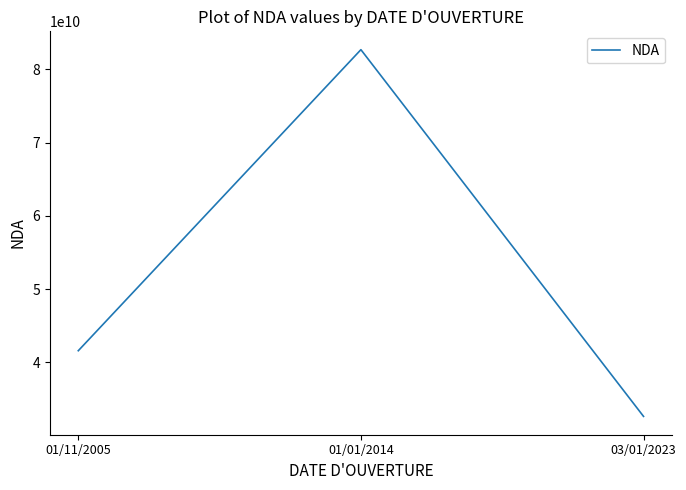

Rank the categories by value from lowest to highest.

03/01/2023, 01/11/2005, 01/01/2014